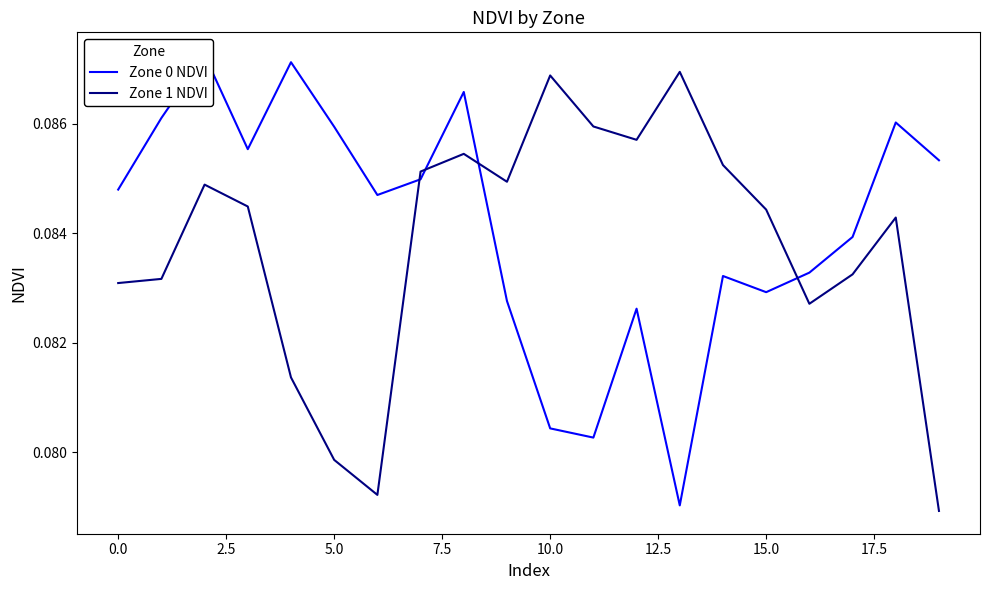

Is it true that Zone 1 NDVI equals 0.1 at 10?

True